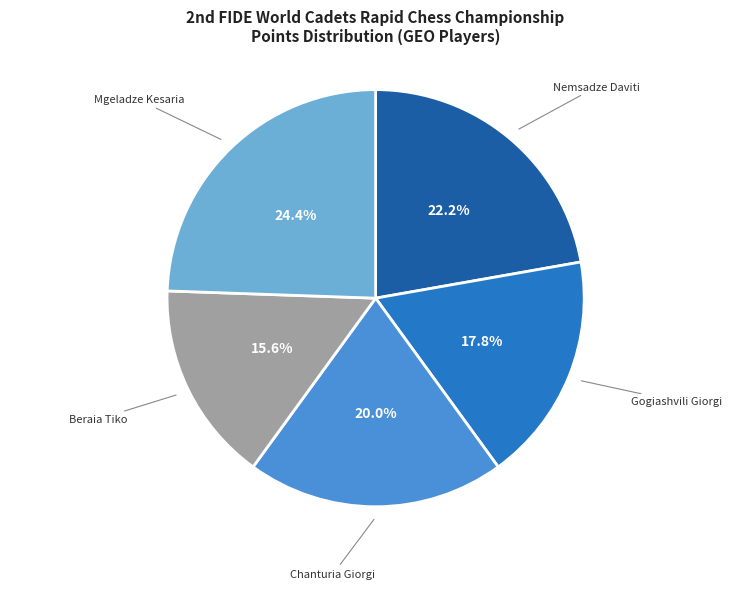

Count the number of slices in the pie.

5